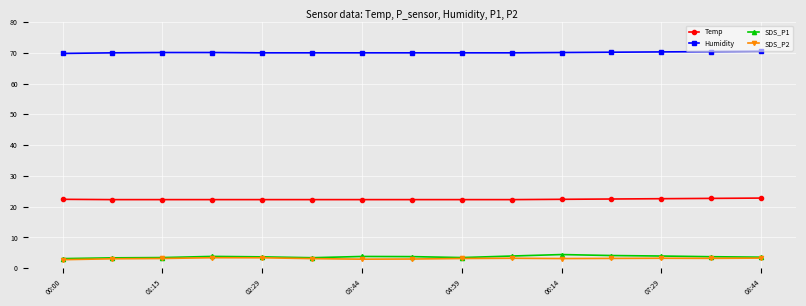

What is the value of the Temp point at the 5th from the left?

22.3